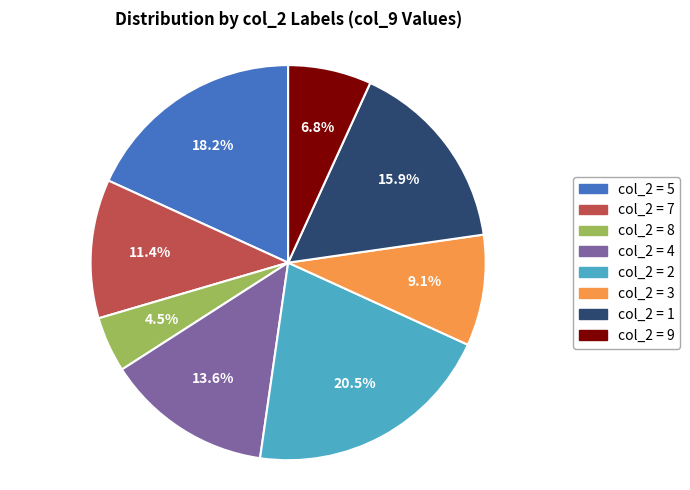

Which slice is the smallest?

col_2 = 8